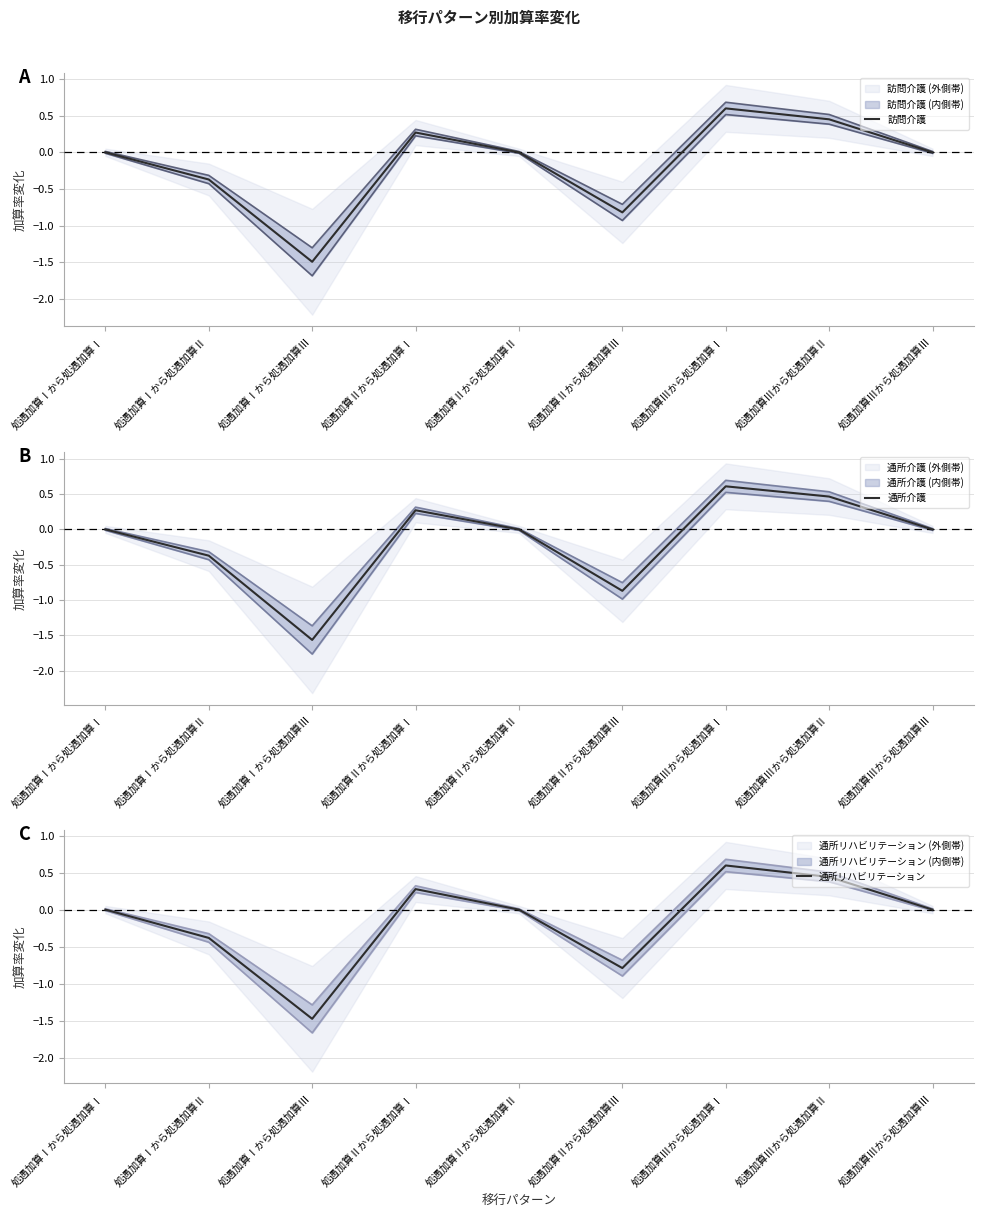

List the series in order of their peak value, lowest first.

通所リハビリテーション, 訪問介護, 通所介護